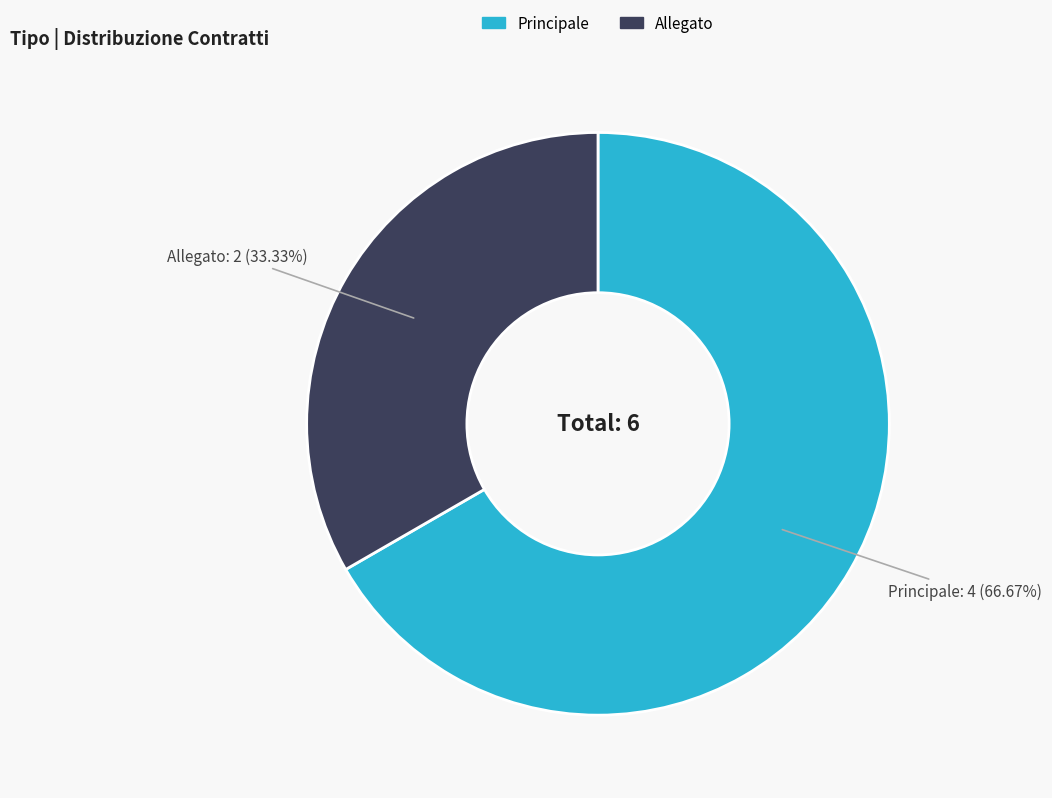

Which category has the biggest portion of the pie?

Principale